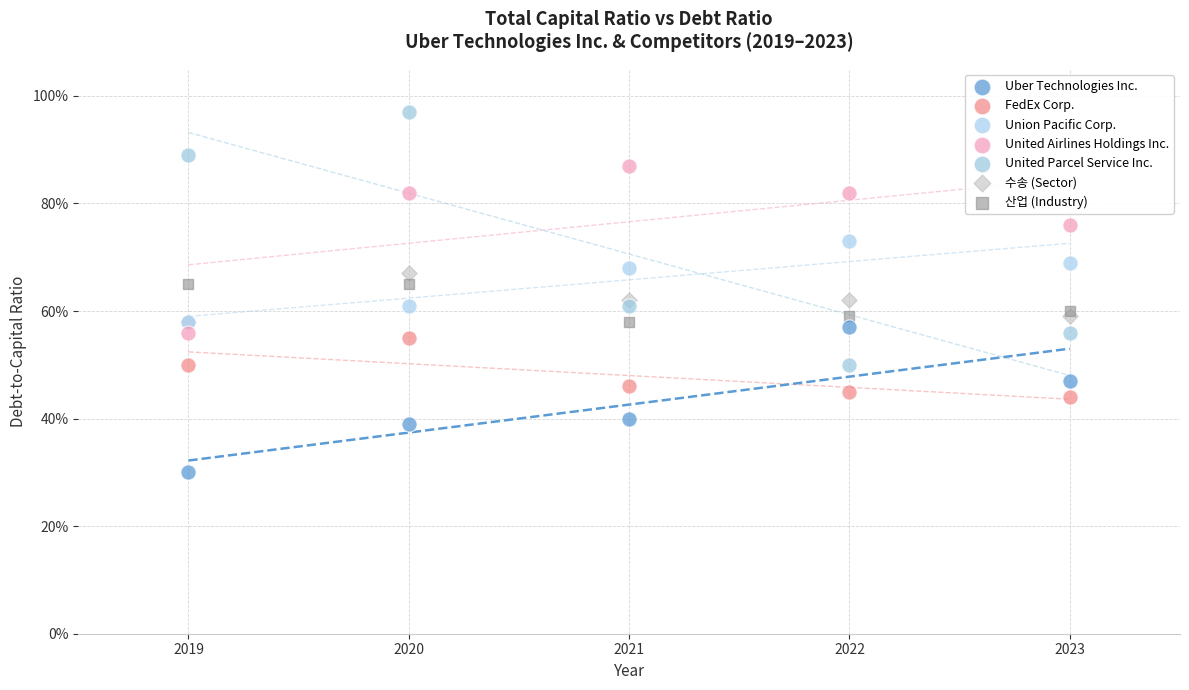

What are all the series names shown in the legend?

Uber Technologies Inc., FedEx Corp., Union Pacific Corp., United Airlines Holdings Inc., United Parcel Service Inc., 수송 (Sector), 산업 (Industry)